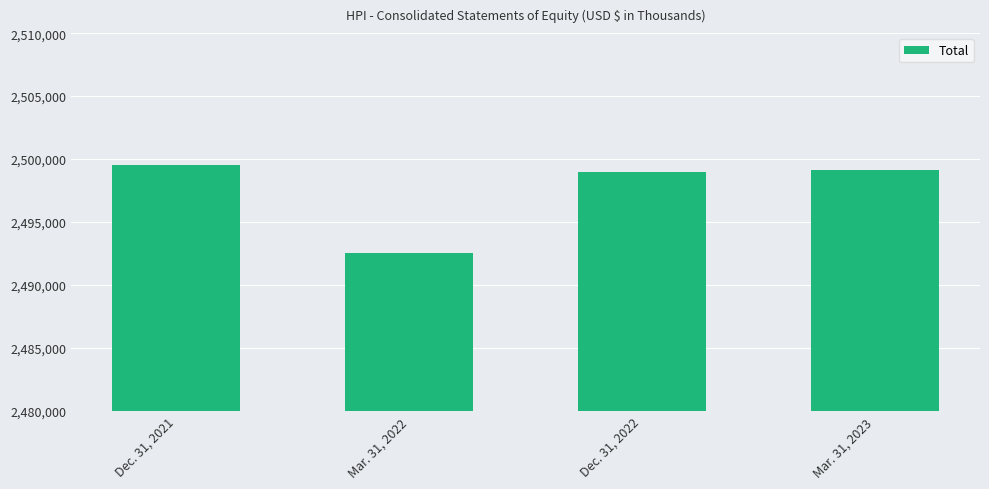

What is the greatest value displayed?

2499558